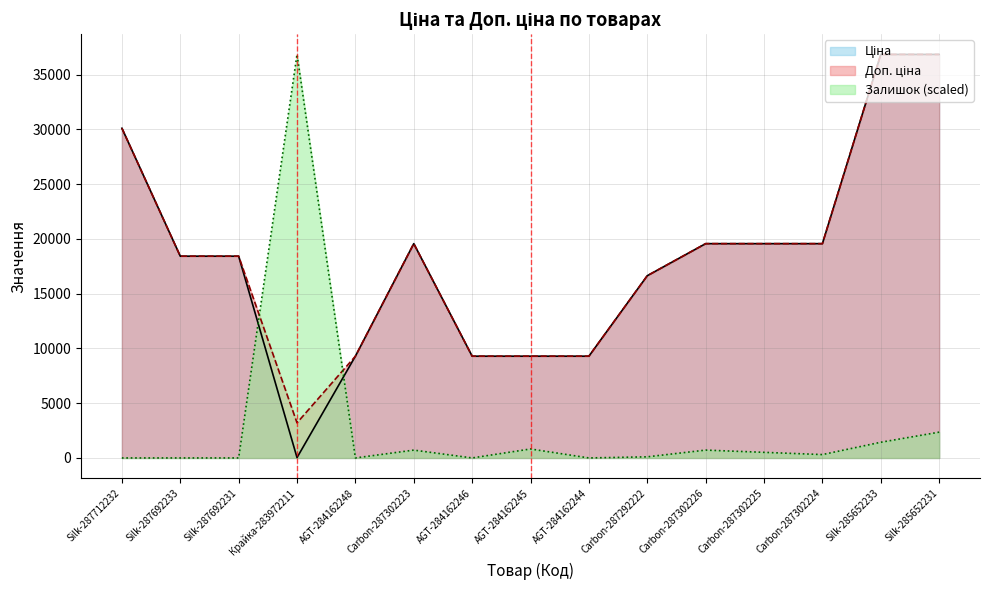

What position from the left is Carbon-287302224?

13